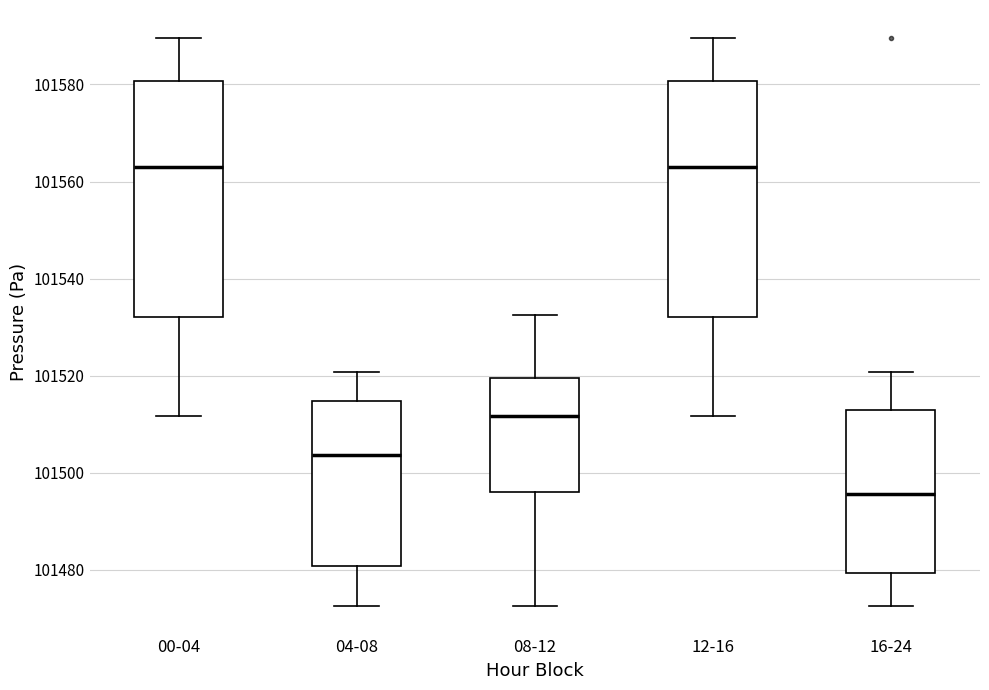

Reading left to right, read every box against the y-axis: the position of its median line, the range the box covers, and the ends of its whiskers. The values are not printed on the chart, so give them approximately, as read against the axis.

00-04: median 101564, box 101532 to 101580, whiskers 101512 to 101590
04-08: median 101504, box 101480 to 101514, whiskers 101472 to 101520
08-12: median 101512, box 101496 to 101520, whiskers 101472 to 101532
12-16: median 101564, box 101532 to 101580, whiskers 101512 to 101590
16-24: median 101496, box 101480 to 101512, whiskers 101472 to 101520